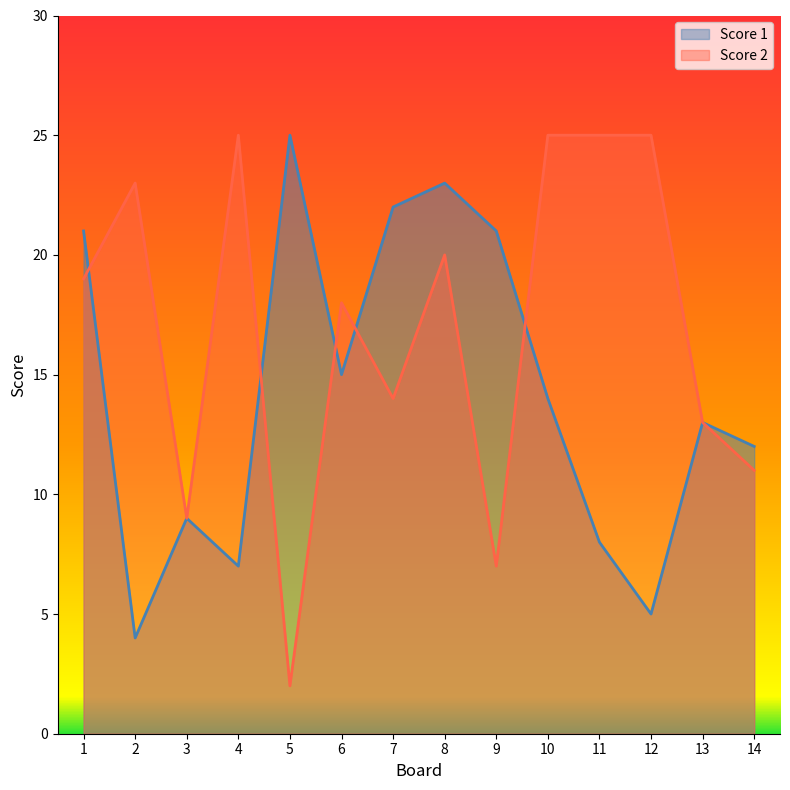

What is the value of the Score 2 point at the 14th from the left?

11